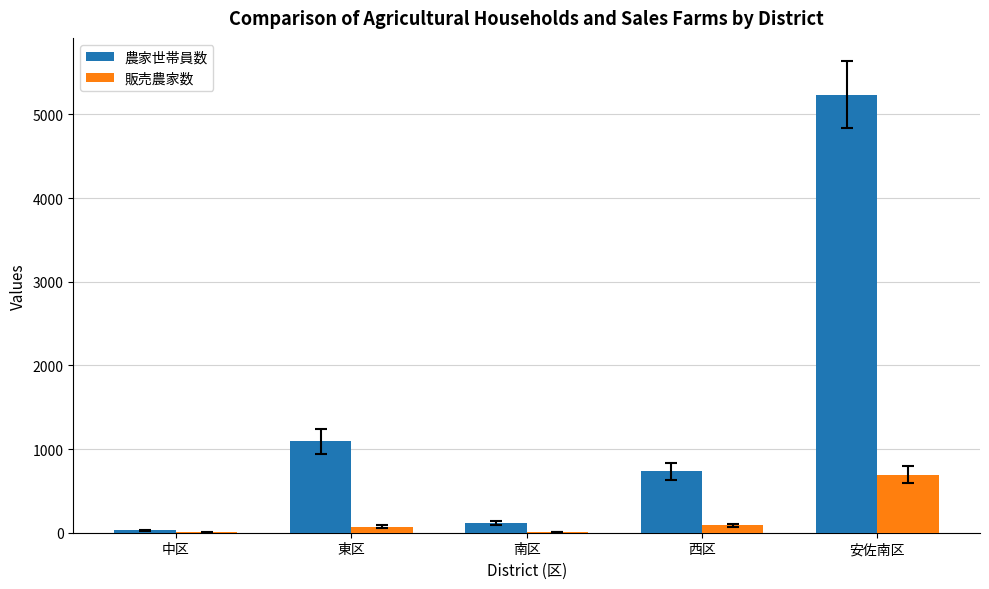

Which series changed the most between 東区 and 南区?

農家世帯員数